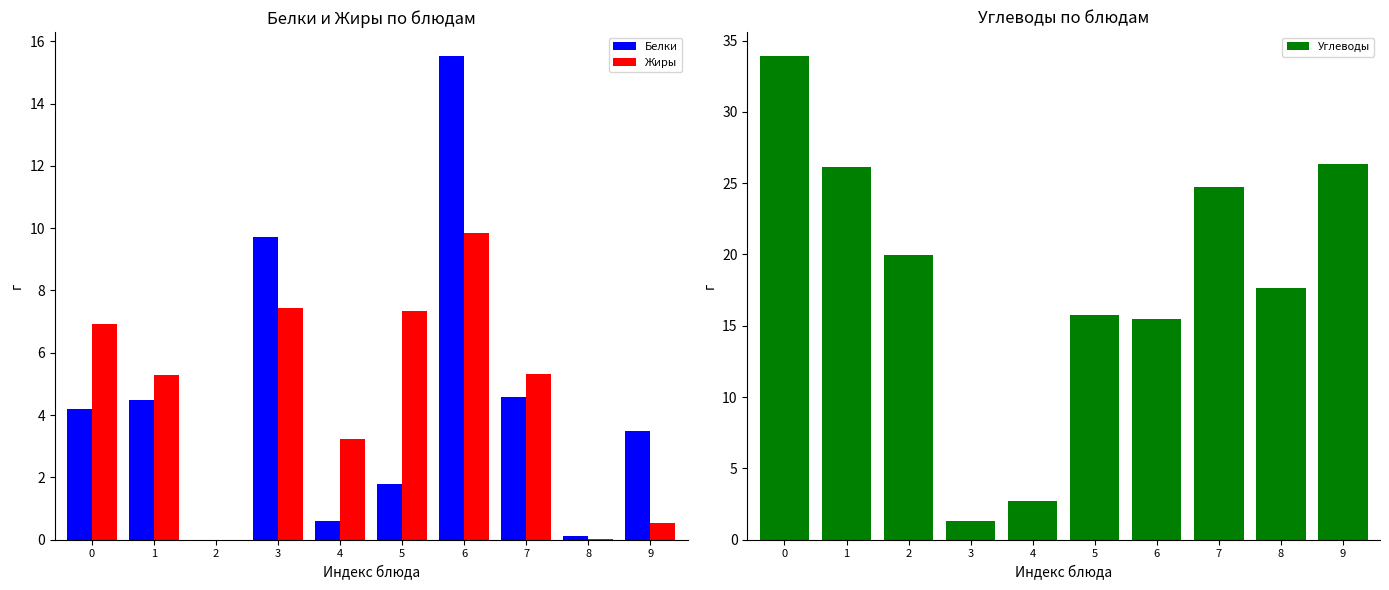

Reading left to right, what are all the values shown in this chart?

Белки: 4.2	4.5	0.0	9.7	0.6	1.8	15.5	4.6	0.1	3.5
Жиры: 6.9	5.3	0.0	7.4	3.2	7.3	9.8	5.3	0.0	0.5
Углеводы: 33.9	26.1	20.0	1.3	2.7	15.8	15.4	24.7	17.7	26.3